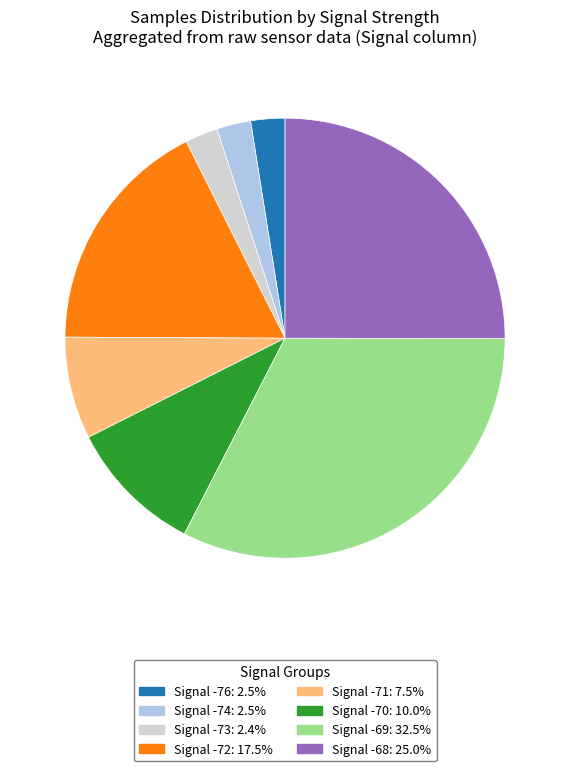

Does any single category account for the majority?

No